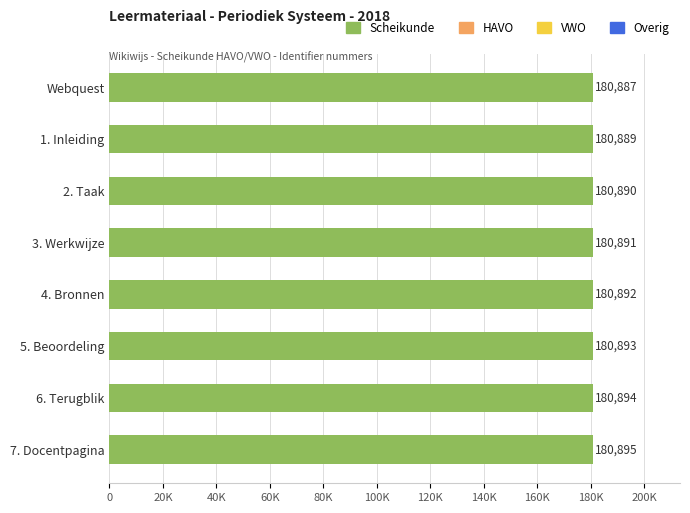

Where is the data nearest to the value 180891?

3. Werkwijze